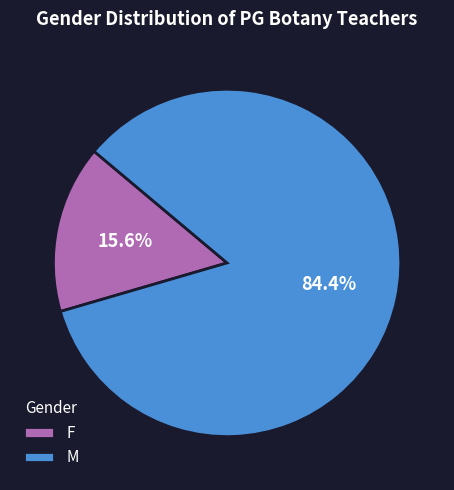

Combined, do M and F account for over 50%?

Yes